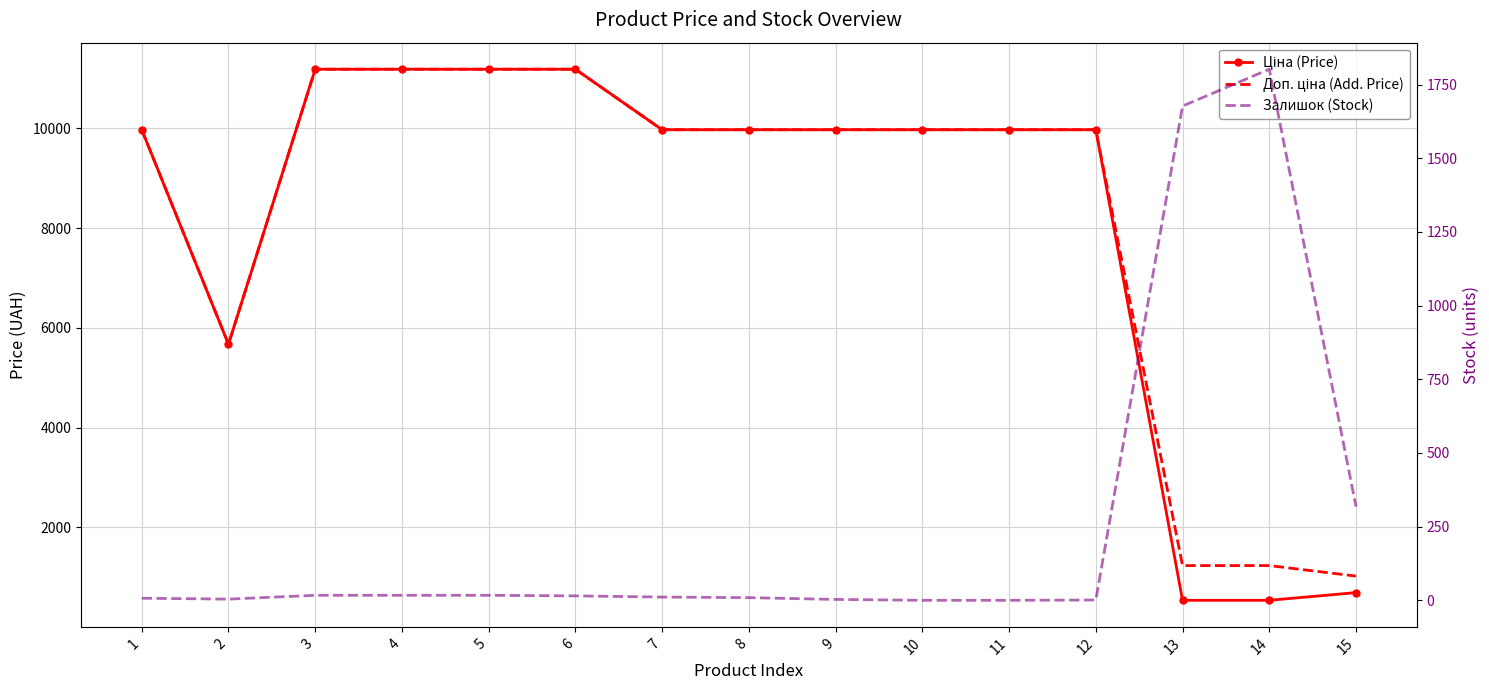

What is the value of the Ціна (Price) point at the 1st from the left?

9975.0